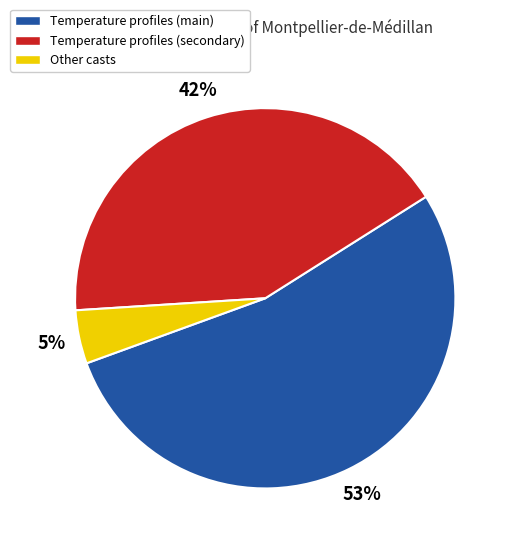

To the nearest percent, what is the average slice percentage?

33%